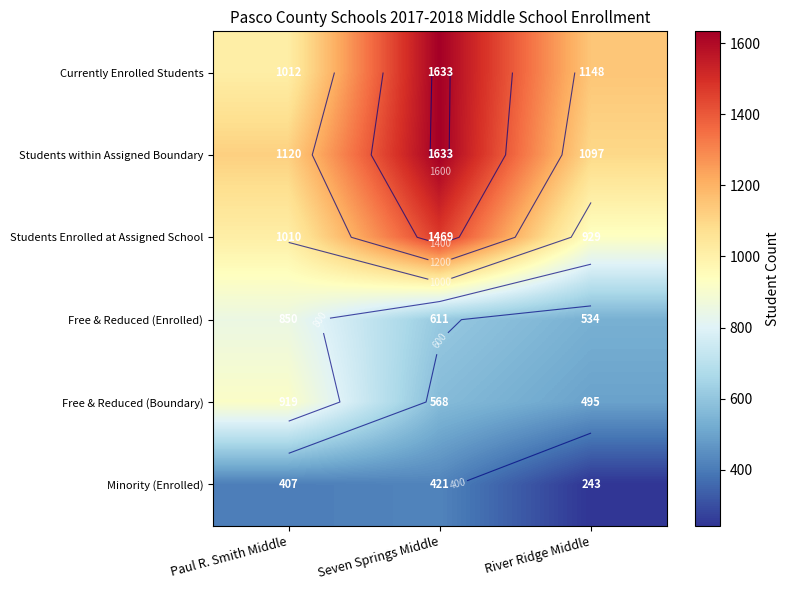

The Free & Reduced (Boundary) series shows 568 at Seven Springs Middle. True or false?

True